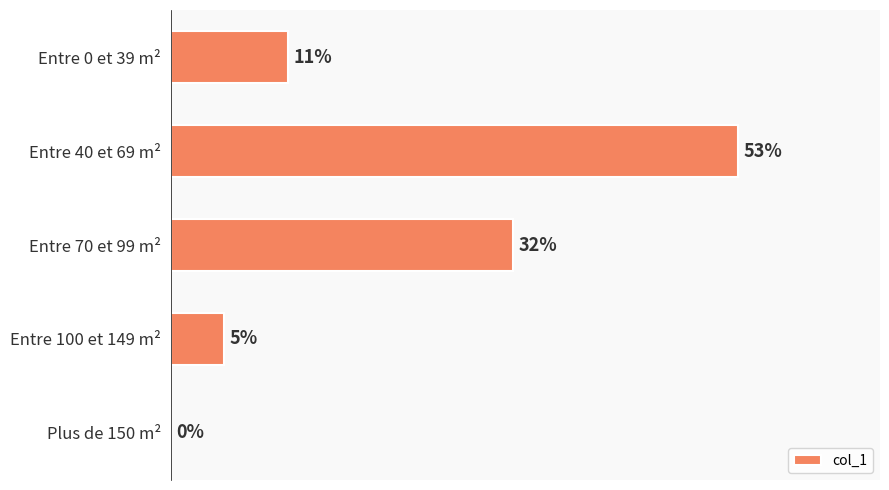

At which label is the value closest to 26?

Entre 70 et 99 m²